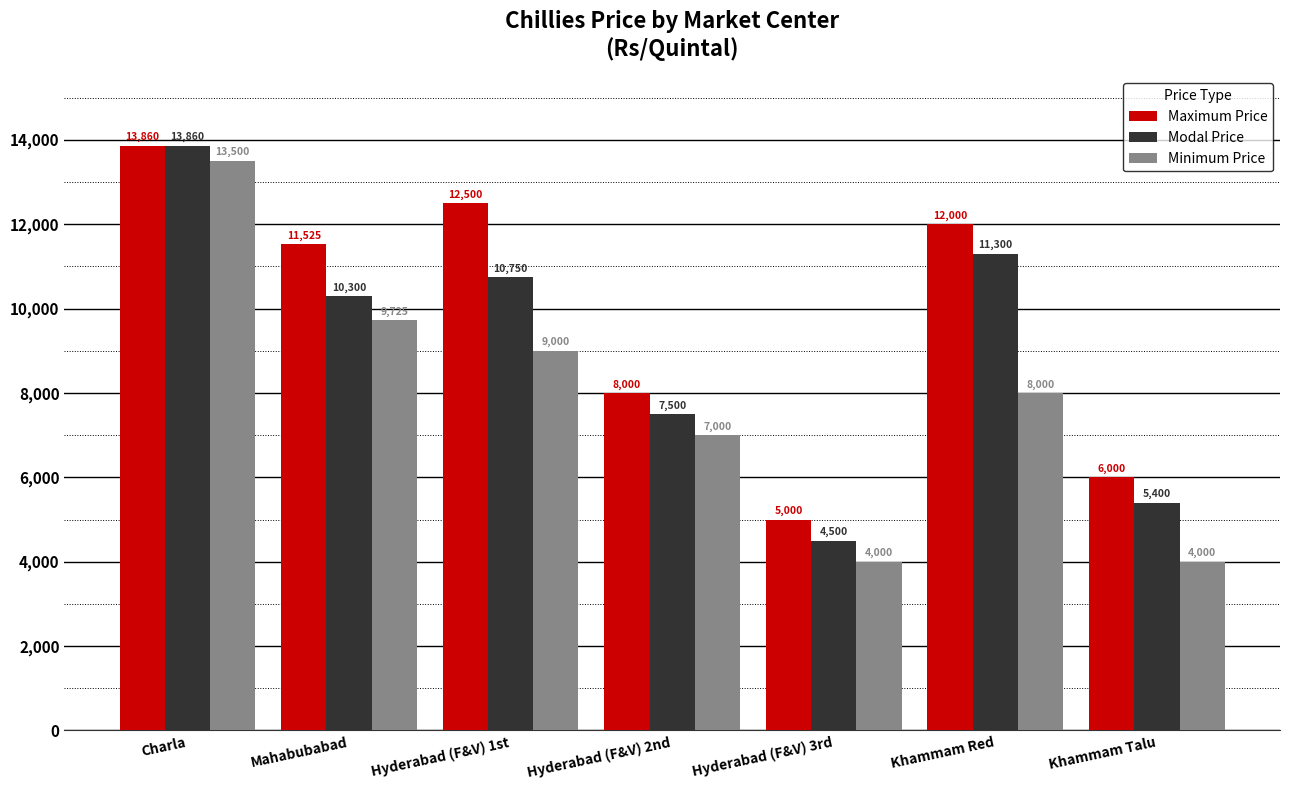

Which category has the highest value in the Modal Price series?

Charla